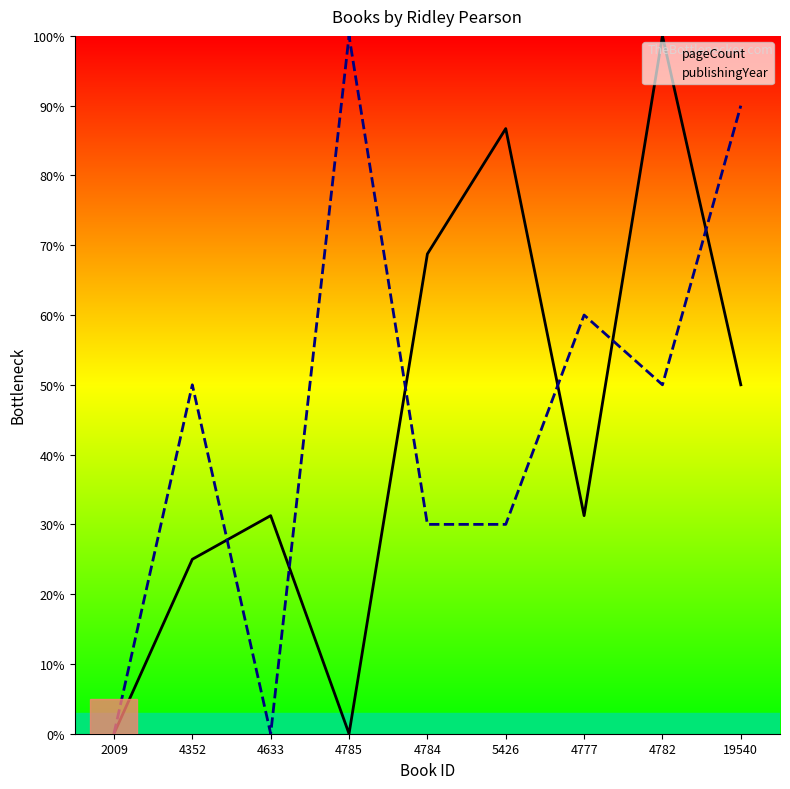

True or false: publishingYear has more than 1 points higher than both neighbors.

True